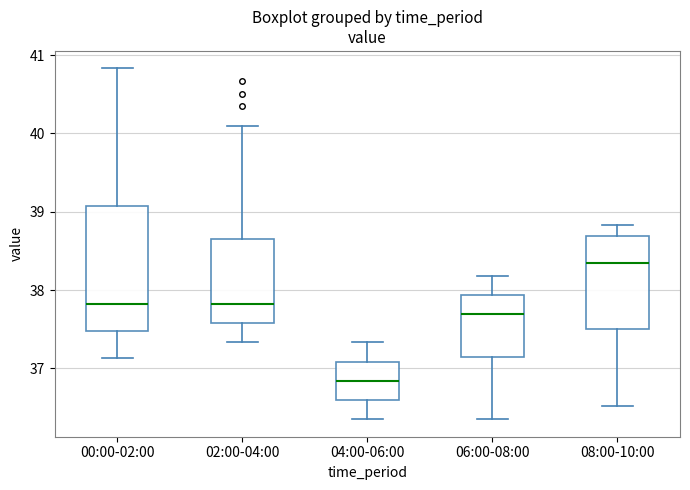

Where does the lower whisker of the box for 00:00-02:00 end on the y-axis? The values are not printed on the chart, so give them approximately, as read against the axis.

37.1